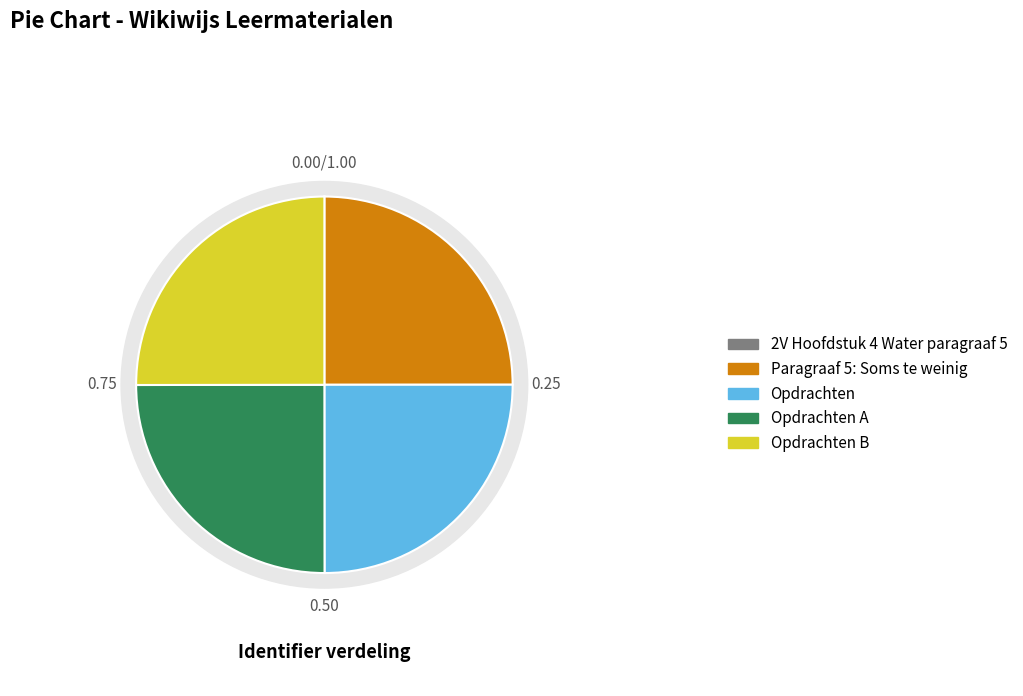

Does any single category account for the majority?

No